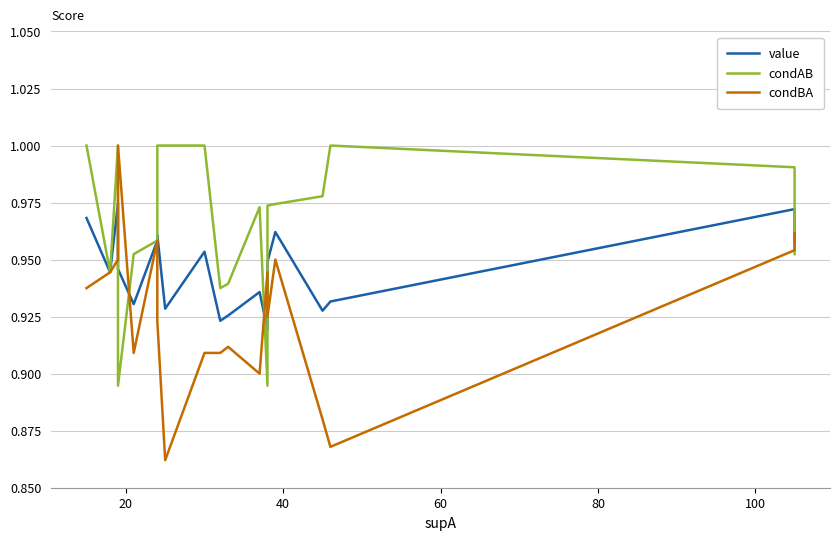

Count the condBA values in the range 0 to 1.

20